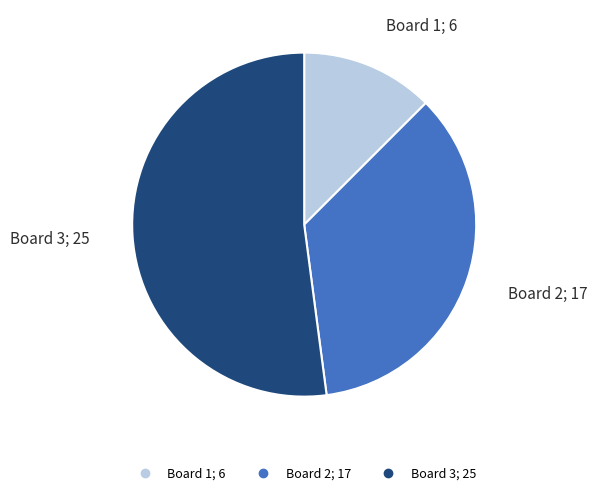

Which has a higher value, Board 1 or Board 3?

Board 3